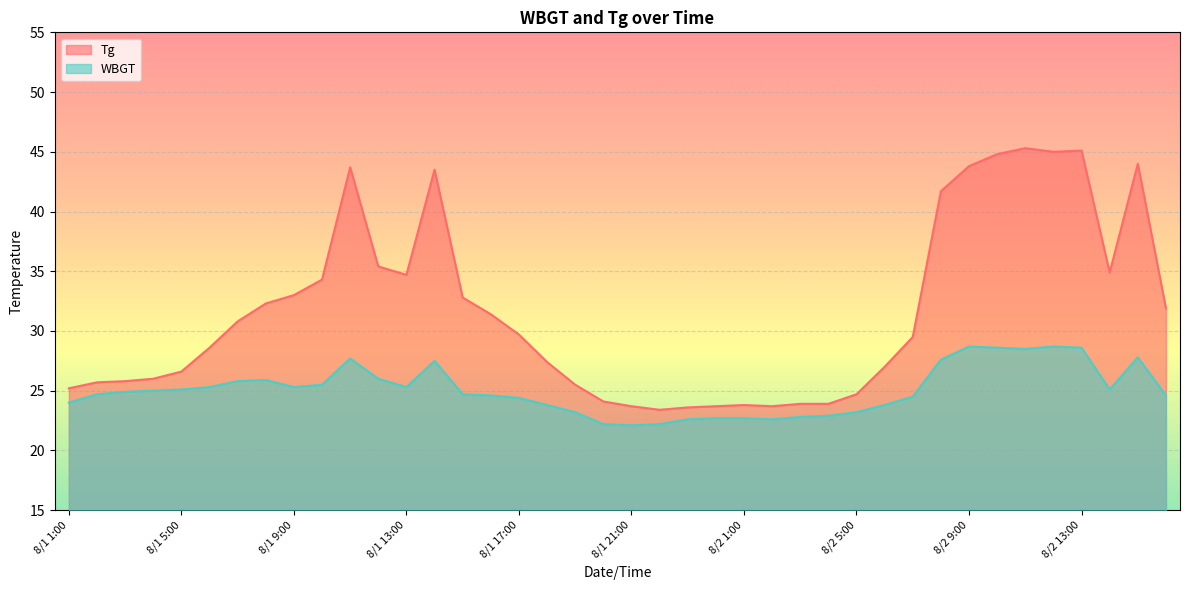

What is the minimum value shown in the chart?

22.1